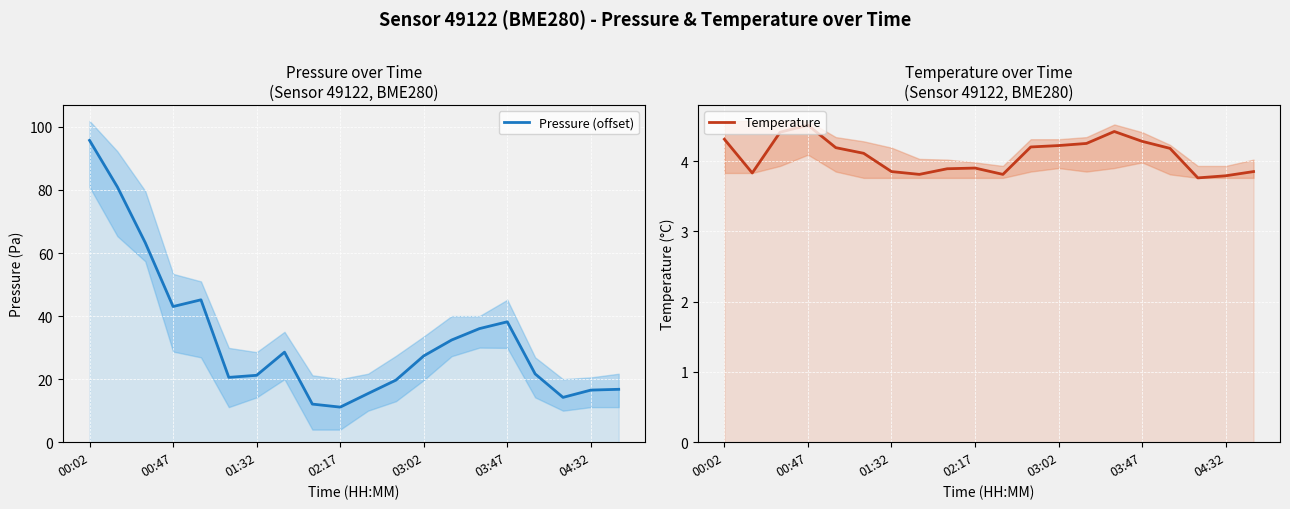

True or false: Pressure (offset) and Temperature intersect in this chart.

False